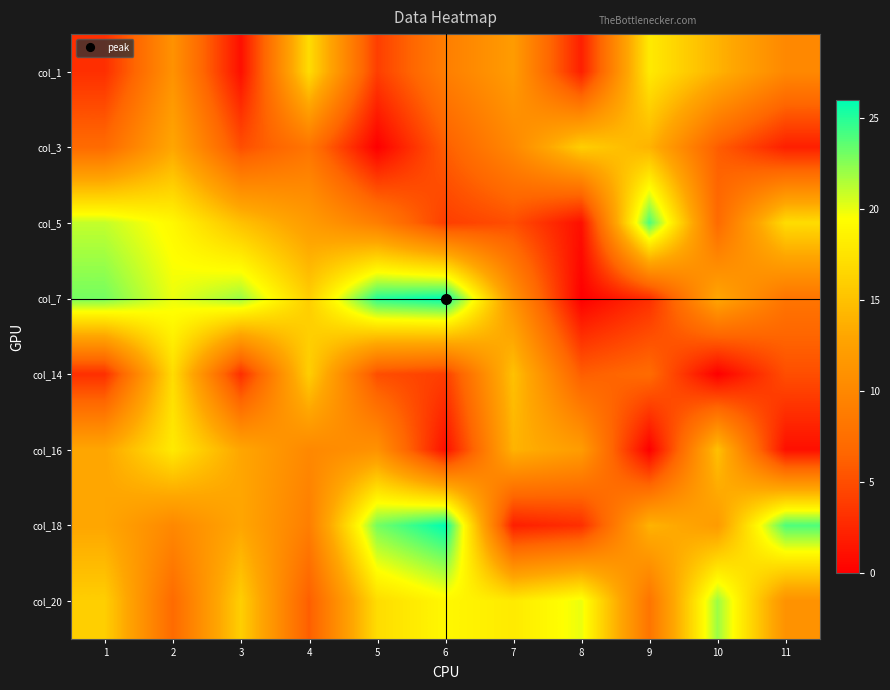

At which category is the sum across all series the highest?

2